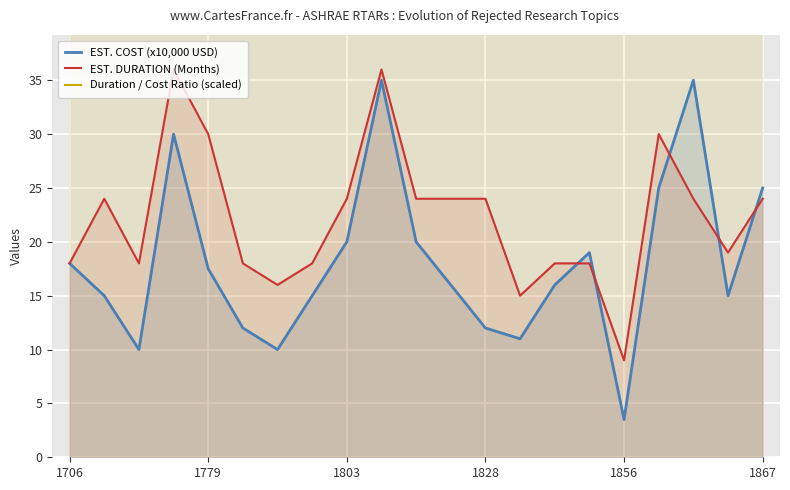

What is the minimum value for EST. DURATION (Months)?

9.0